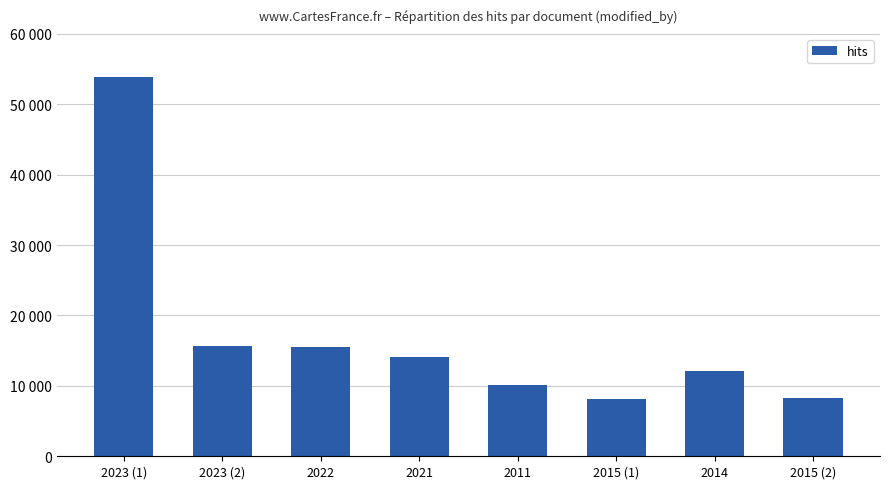

At which label is the value closest to 31002?

2023 (2)